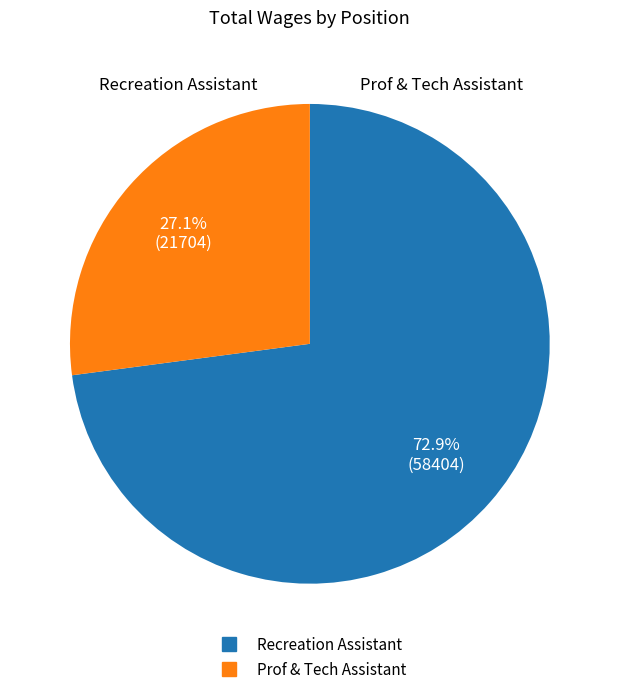

How many slices are in this pie chart?

2